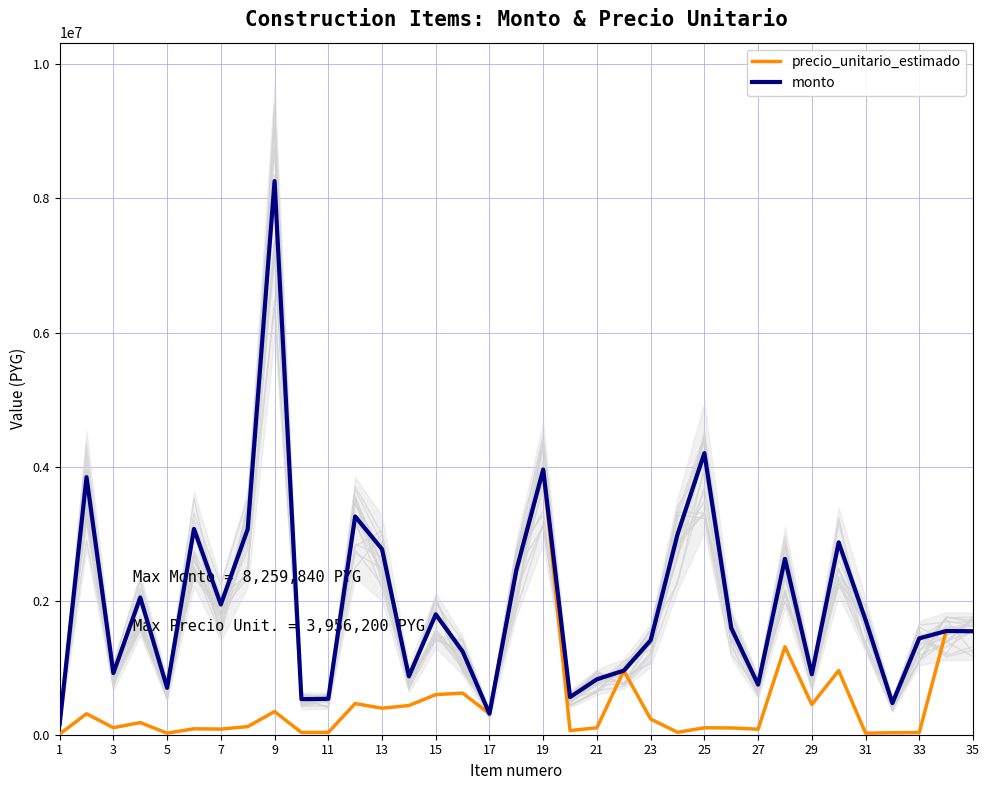

Reading left to right, list all the values displayed in this chart.

precio_unitario_estimado: 10000	312400	104500	181200	23540	88500	84100	121220	345600	33800	34100	465200	395600	435182	598500	621300	313500	2454600	3956200	62370	103400	956200	234700	35750	103500	101400	82100	1312500	451200	956800	23320	29150	32450	1546700	1543600
monto: 157000	3842520	919600	2047560	699138	3070950	1942710	3066866	8259840	530660	535370	3256400	2769200	870364	1795500	1242600	313500	2454600	3956200	561330	827200	956200	1408200	2988700	4202100	1591980	747110	2625000	902400	2870400	1714020	472230	1437535	1546700	1543600